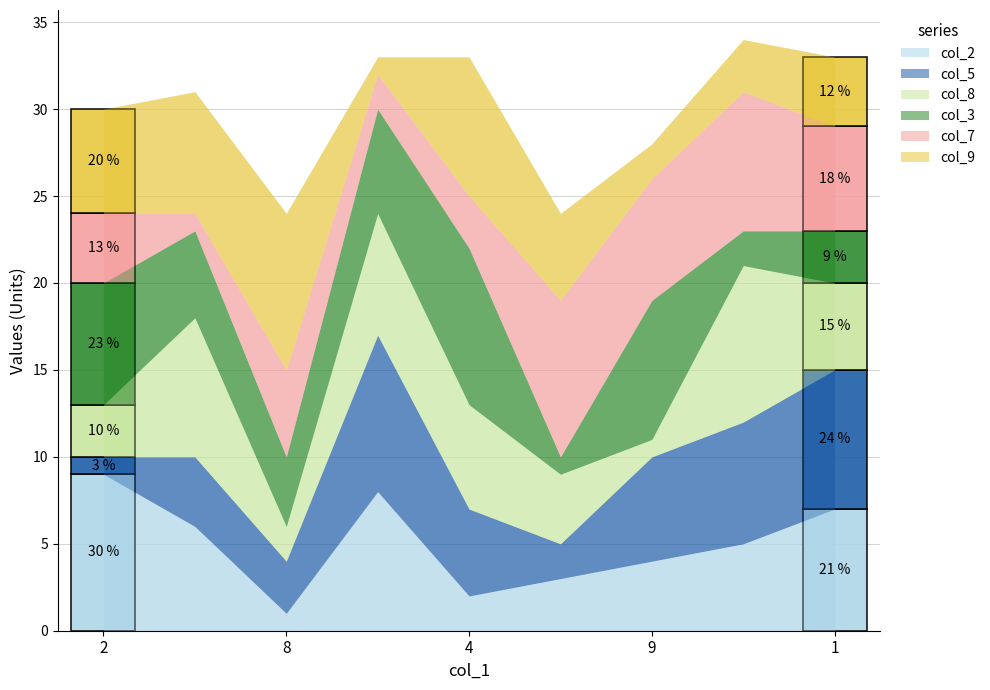

How many data points in col_9 are less than 5?

4